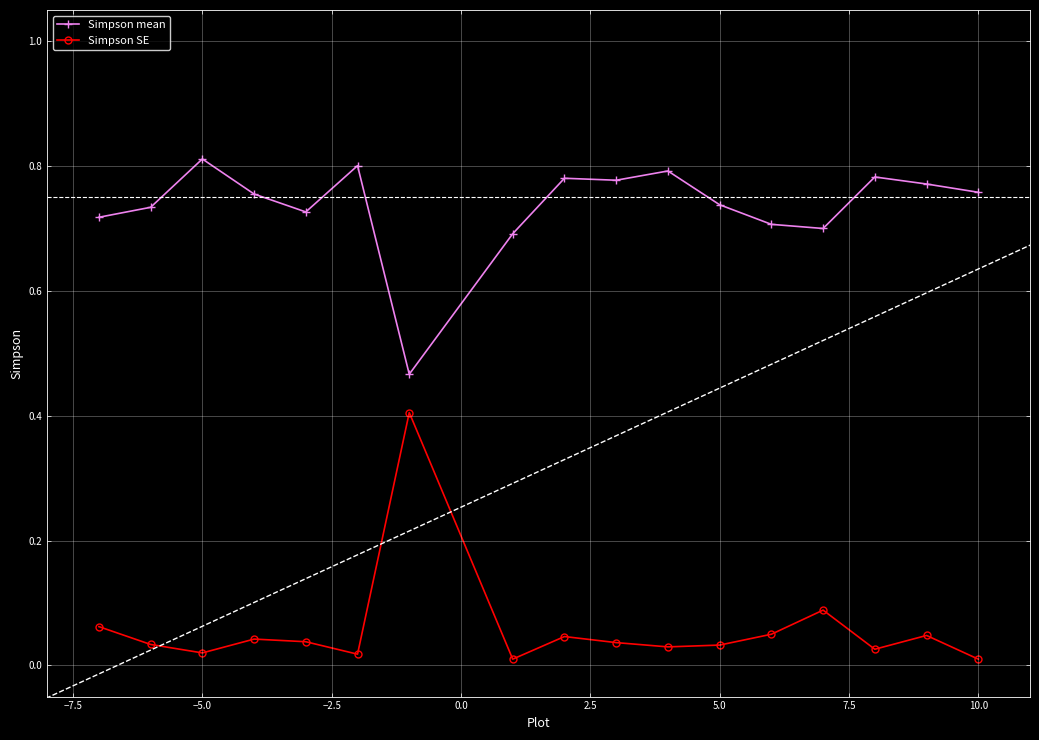

Reading left to right, transcribe all the data shown in this chart.

Simpson mean: 0.7	0.7	0.8	0.8	0.7	0.8	0.5	0.7	0.8	0.8	0.8	0.7	0.7	0.7	0.8	0.8	0.8
Simpson SE: 0.1	0.0	0.0	0.0	0.0	0.0	0.4	0.0	0.0	0.0	0.0	0.0	0.0	0.1	0.0	0.0	0.0